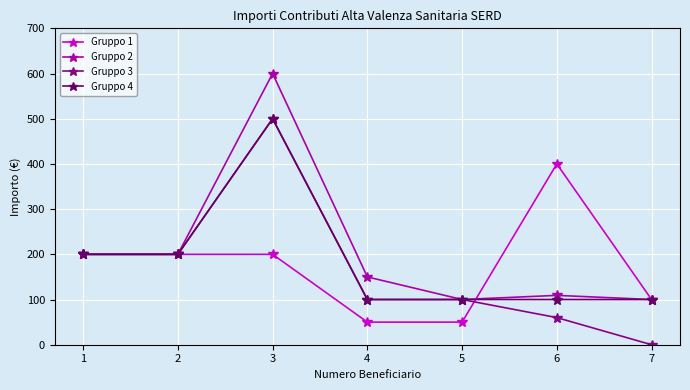

Reading left to right, what are all the values shown in this chart?

Gruppo 1: 200.0	200.0	200.0	50.0	50.0	400.0	100.0
Gruppo 2: 200.0	200.0	600.0	150.0	100.0	109.2	100.0
Gruppo 3: 200.0	200.0	500.0	100.0	100.0	60.0	0.0
Gruppo 4: 200.0	200.0	500.0	100.0	100.0	100.0	100.0